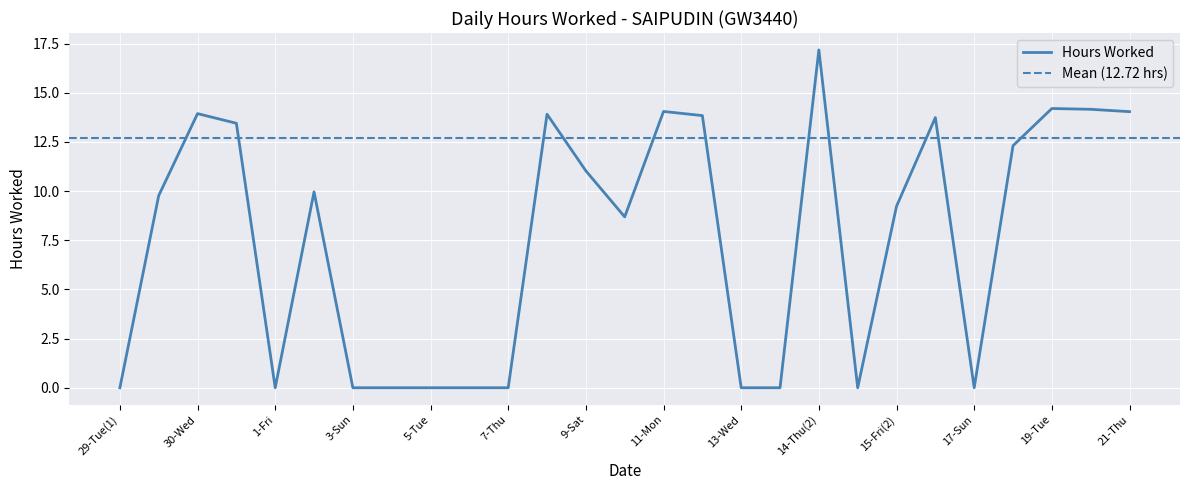

How many lines are shown in the chart?

1